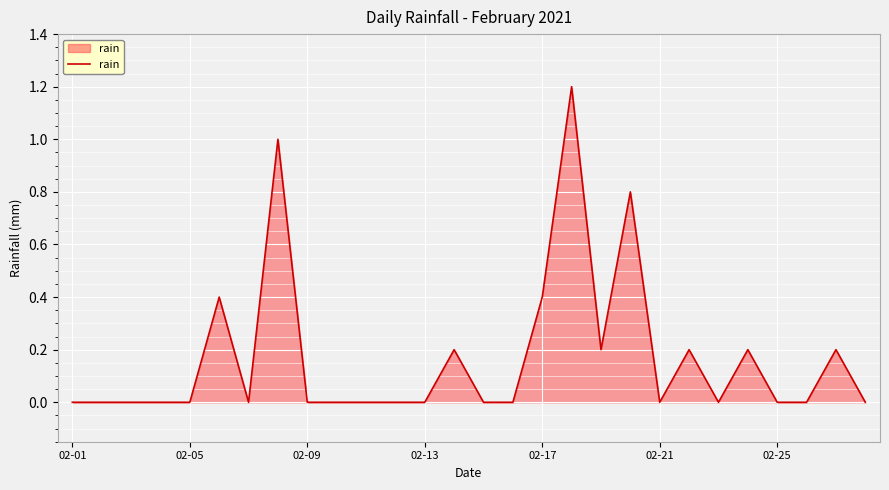

What is the greatest value displayed?

1.2